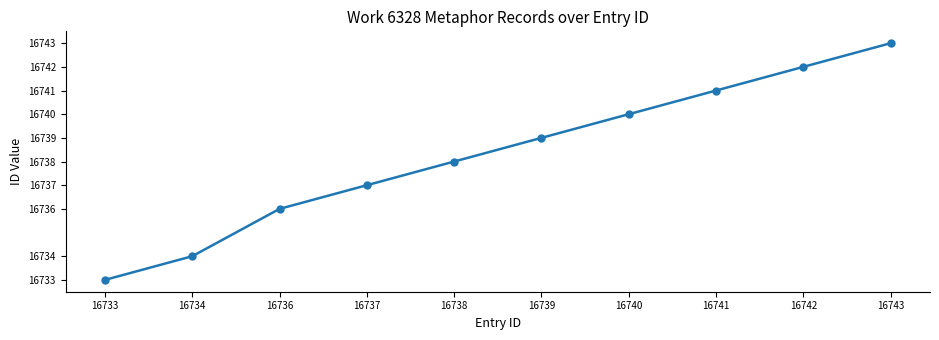

How many data points are less than 16739?

5